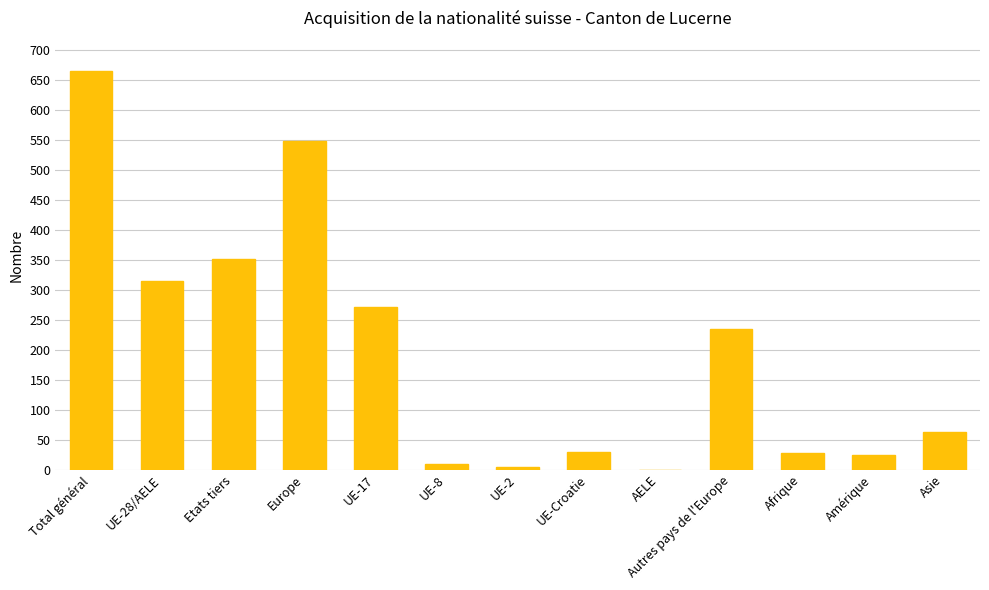

What is the ratio of the value at Amérique to the value at UE-28/AELE?

0.1